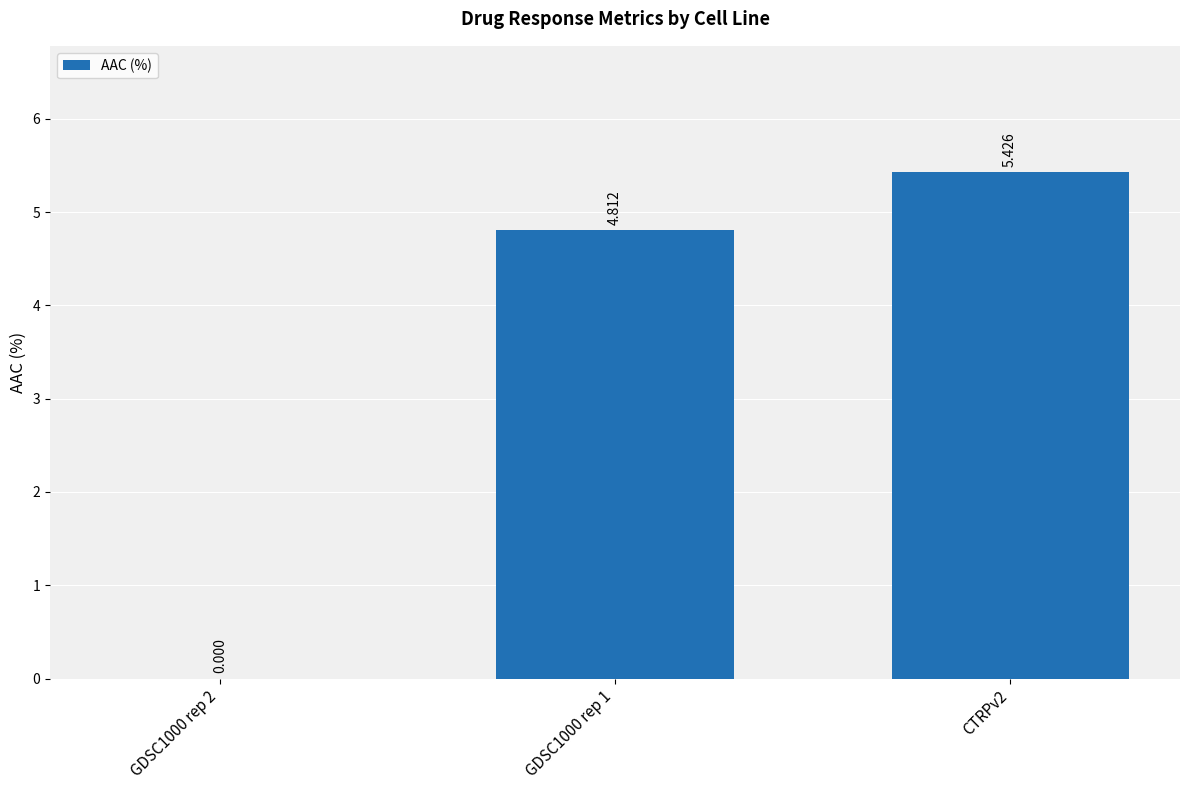

What is the average value?

3.4